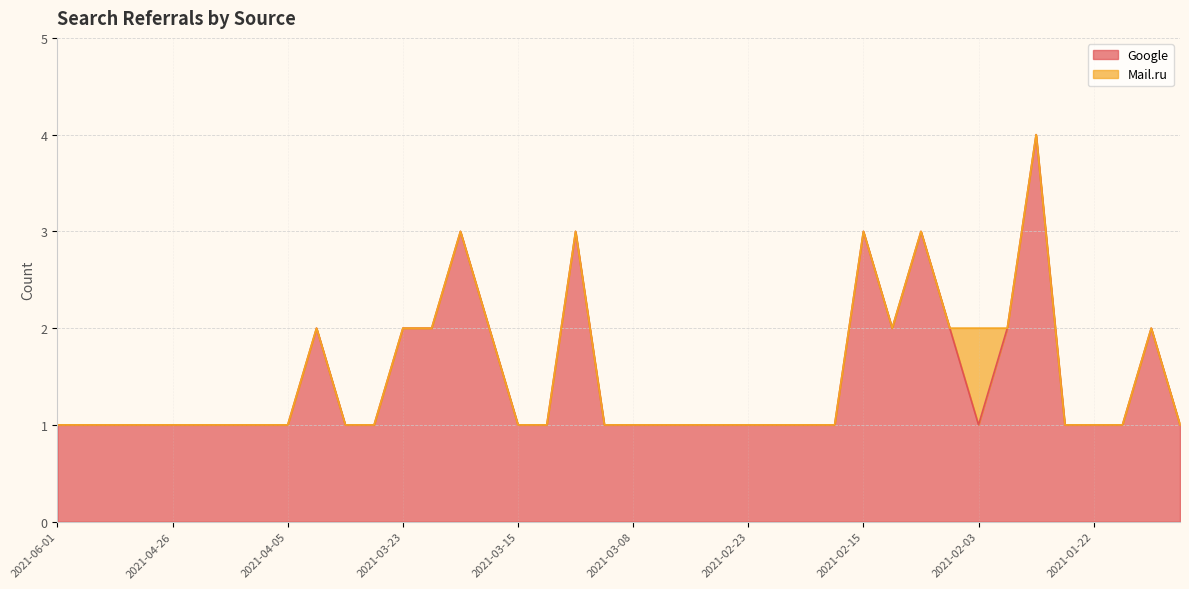

What position from the left is 2021-04-05?

9